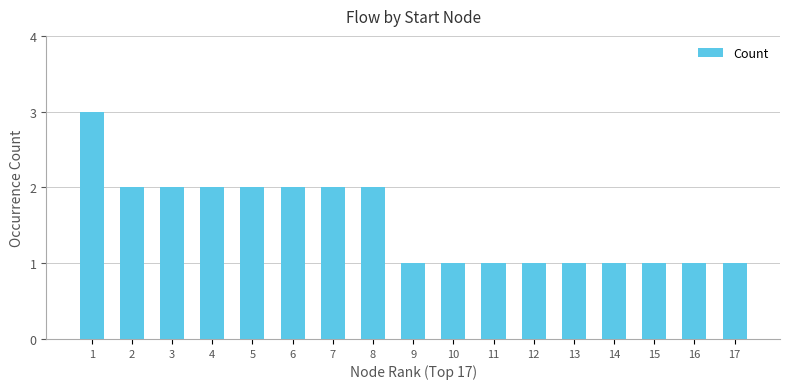

Is it true that the value at 4 is 2?

True